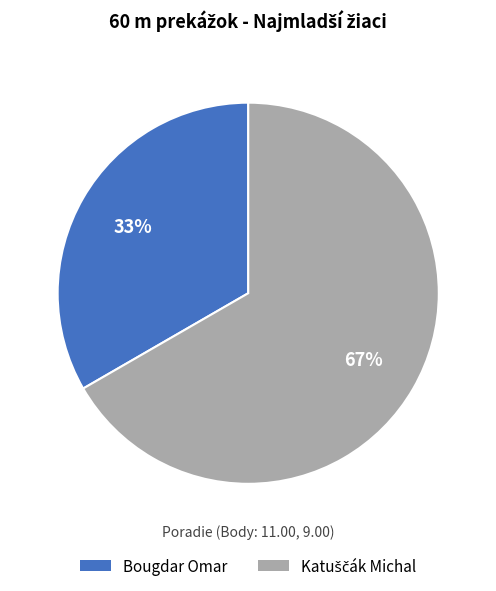

To the nearest percent, what is the average slice percentage?

50%